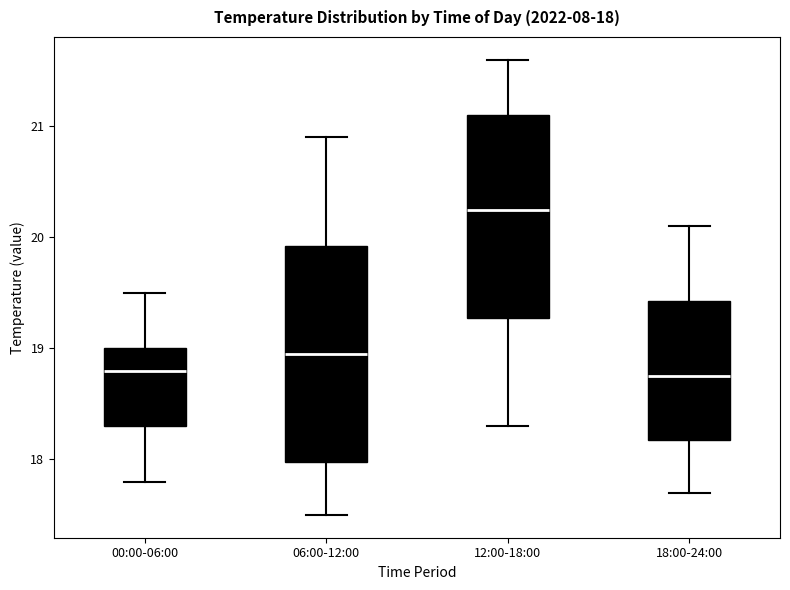

Which box is the tallest, from its lower edge to its upper edge?

06:00-12:00